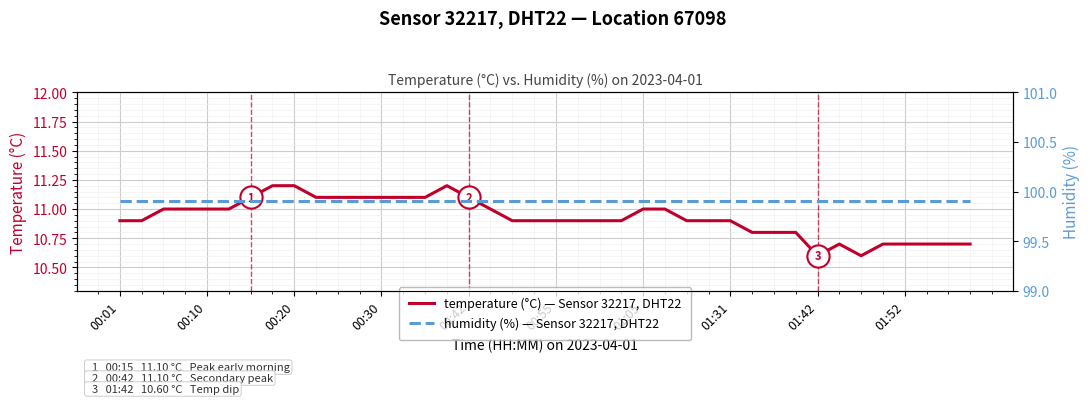

The temperature (°C), Sensor 32217 DHT22 series shows 2.5 at 30. True or false?

False